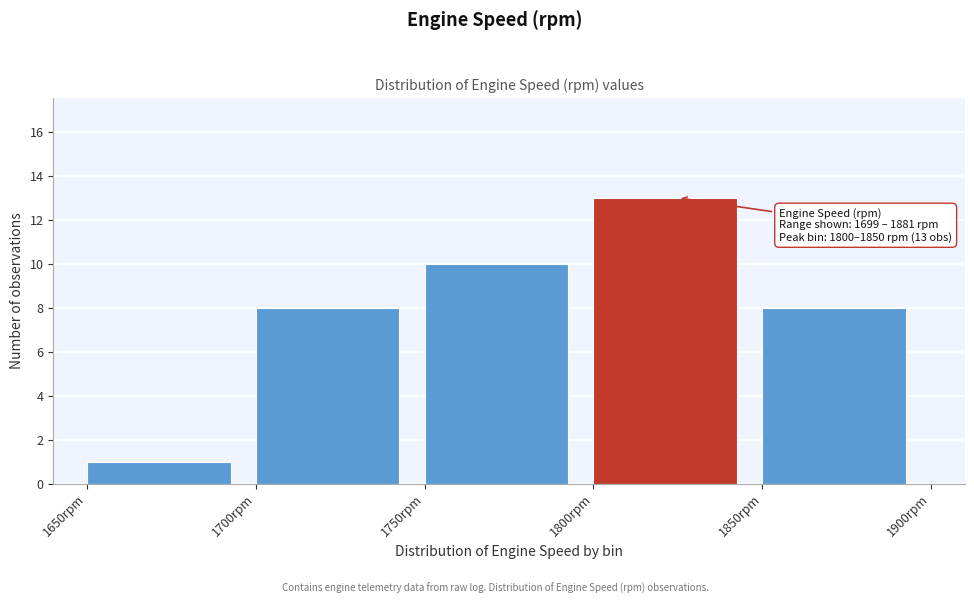

Over which range of the x-axis is the bar tallest?

1800 to 1850